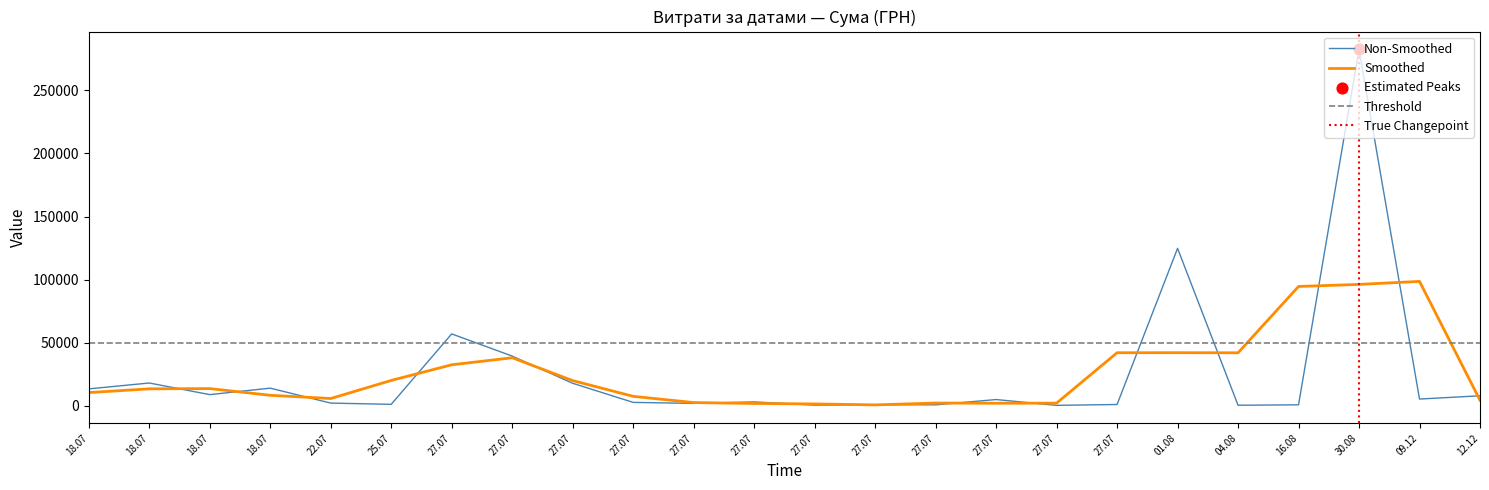

What is the change in value from 09.12.2016 to 01.08.2016?

+119428.5